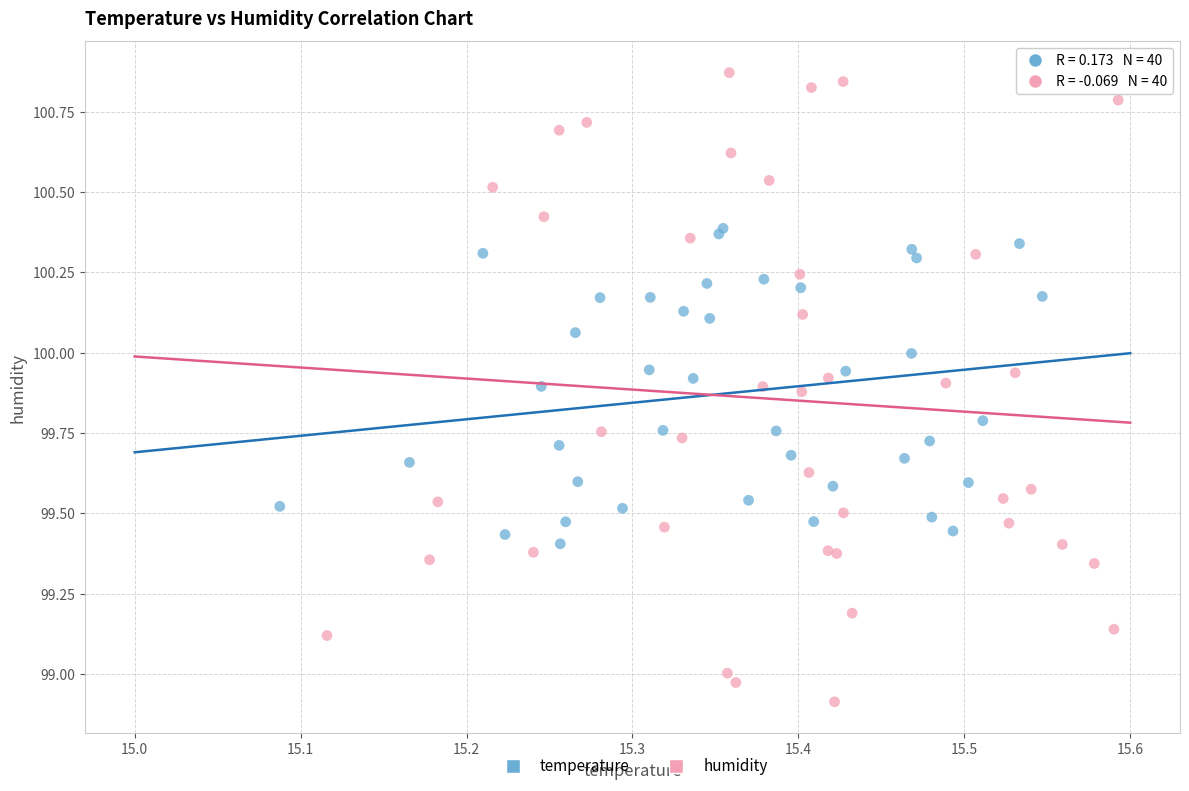

Which series contains the highest Y value?

humidity